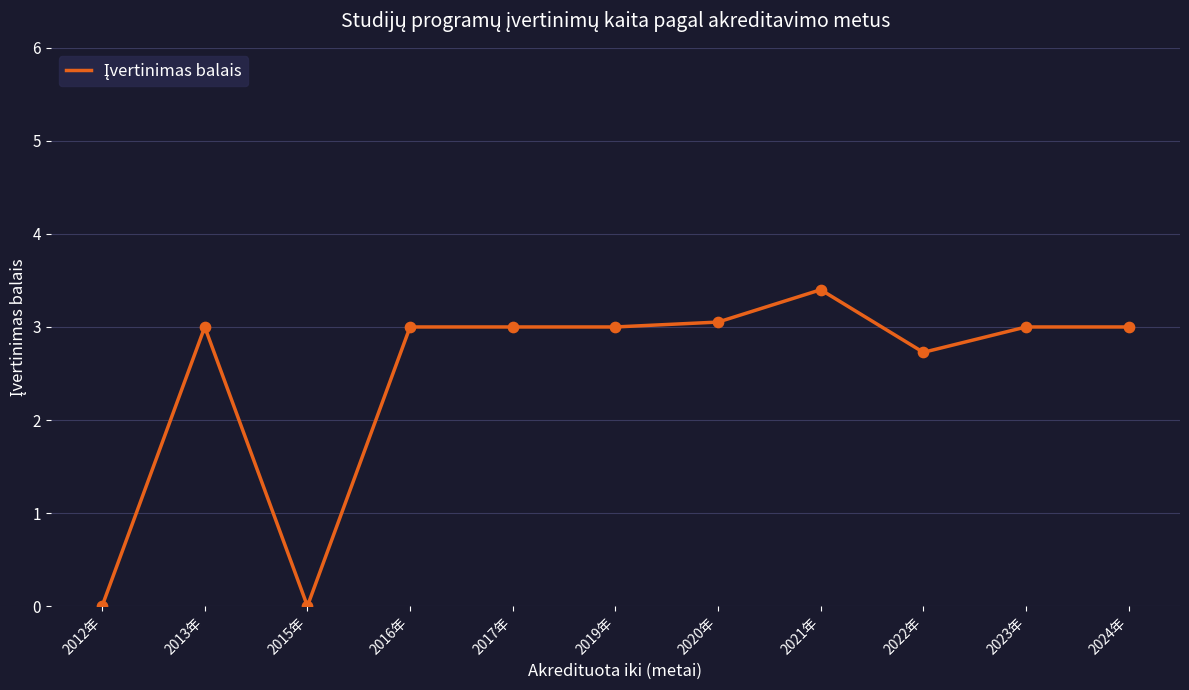

Approximately how many times larger is the value at 2017年 compared to 2023年?

1.0